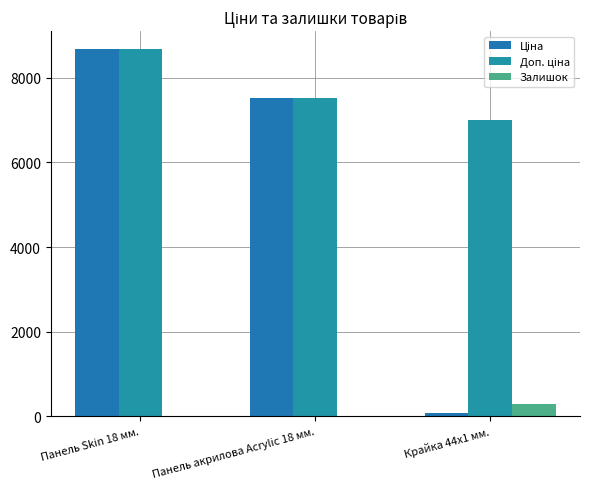

Are the bars horizontal?

No